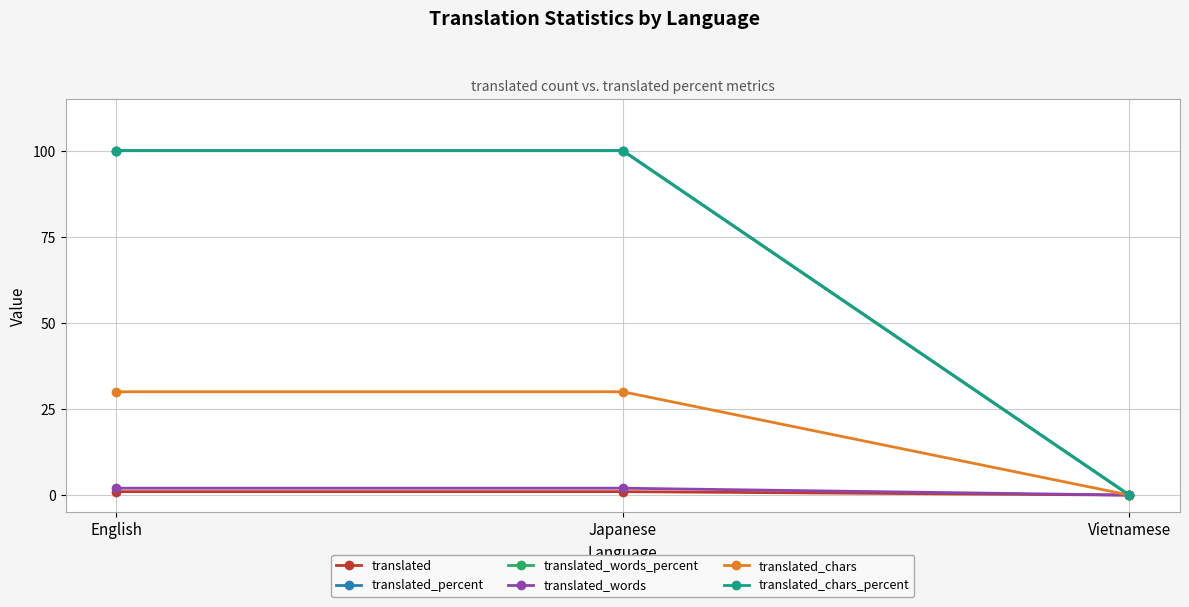

Does the chart have visible grid lines?

Yes